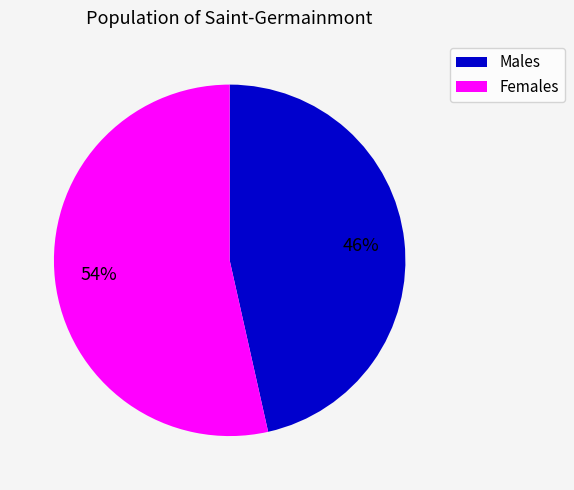

Does any single category account for the majority?

Yes